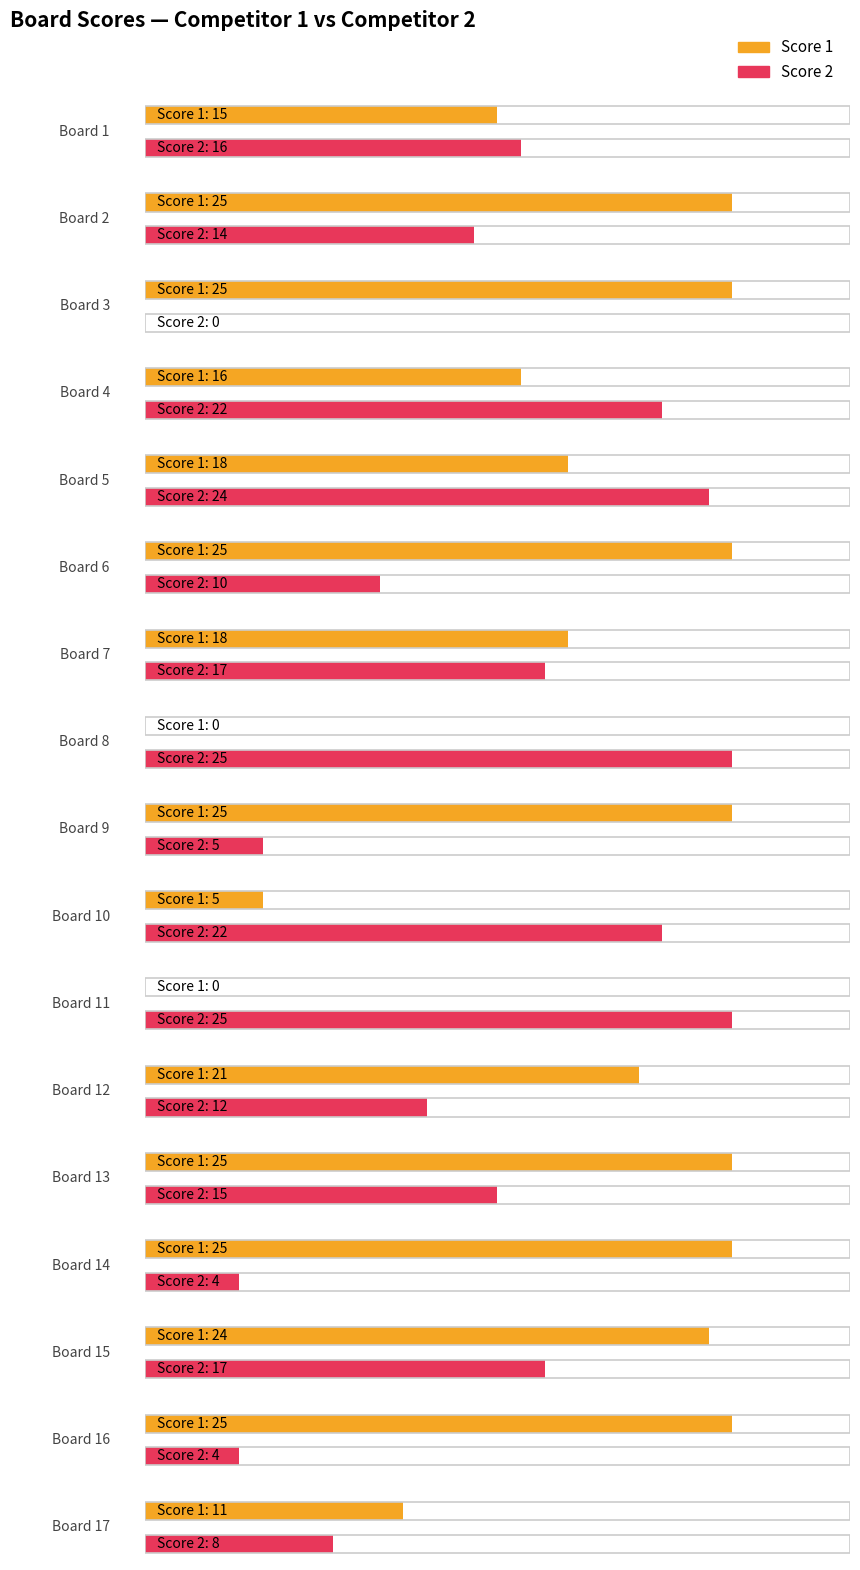

Rank the series by their average value, from lowest to highest.

Score 2, Score 1